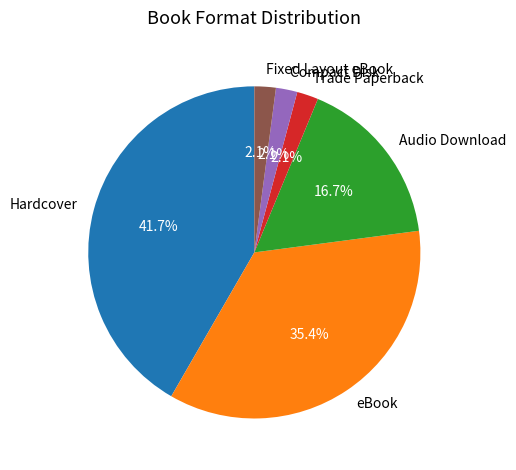

To the nearest percent, what is the difference between the largest and smallest slice percentages?

40%